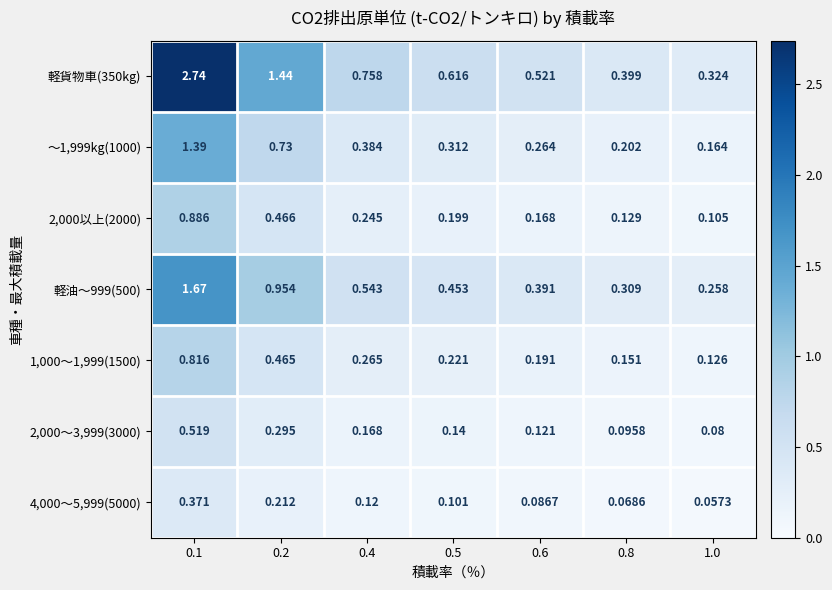

Is the value of 4,000～5,999(5000) at 0.5 greater than the value of 軽油～999(500) at 0.8?

No